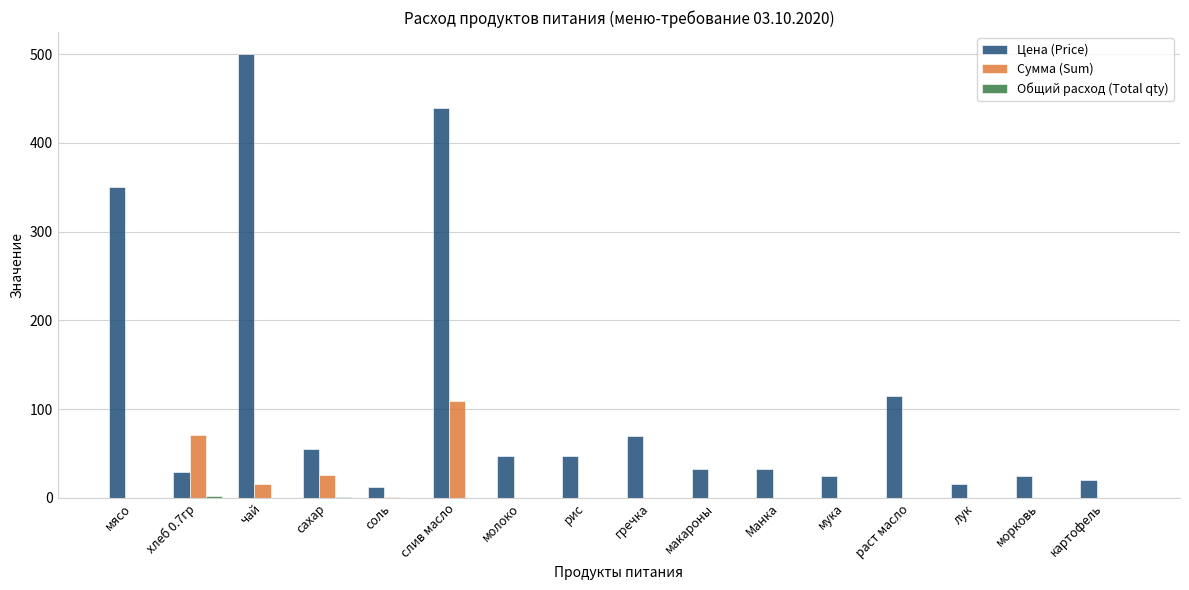

What is the average value of the Цена (Price) series?

113.2